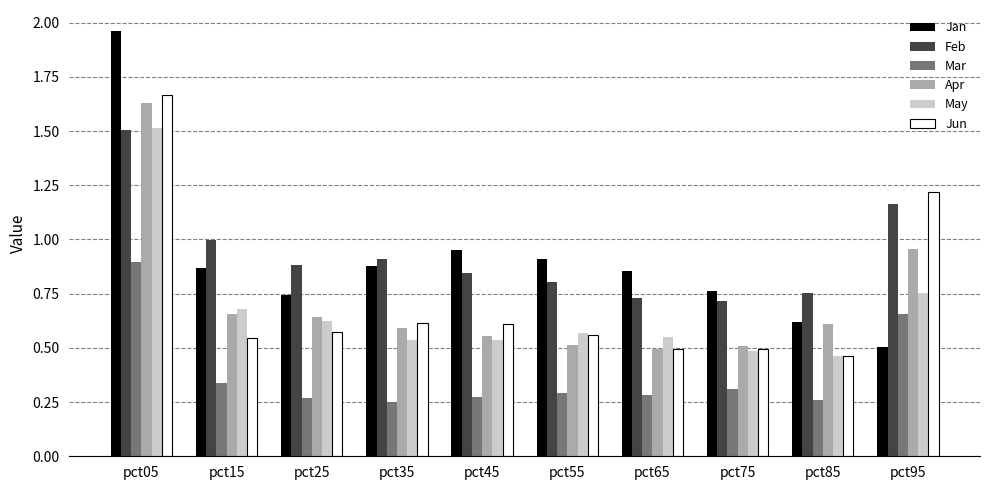

Which series has the widest spread of values?

Jan